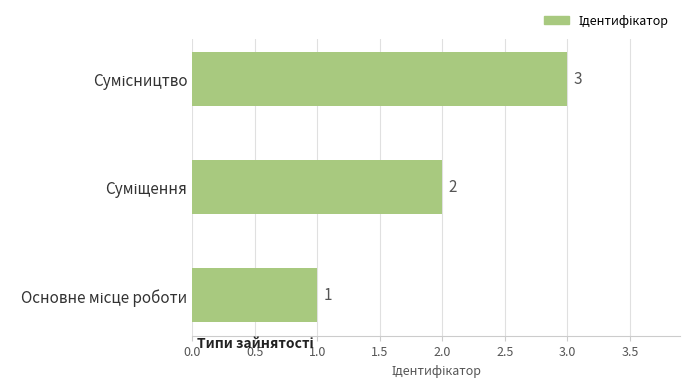

What is the maximum value shown in the chart?

3